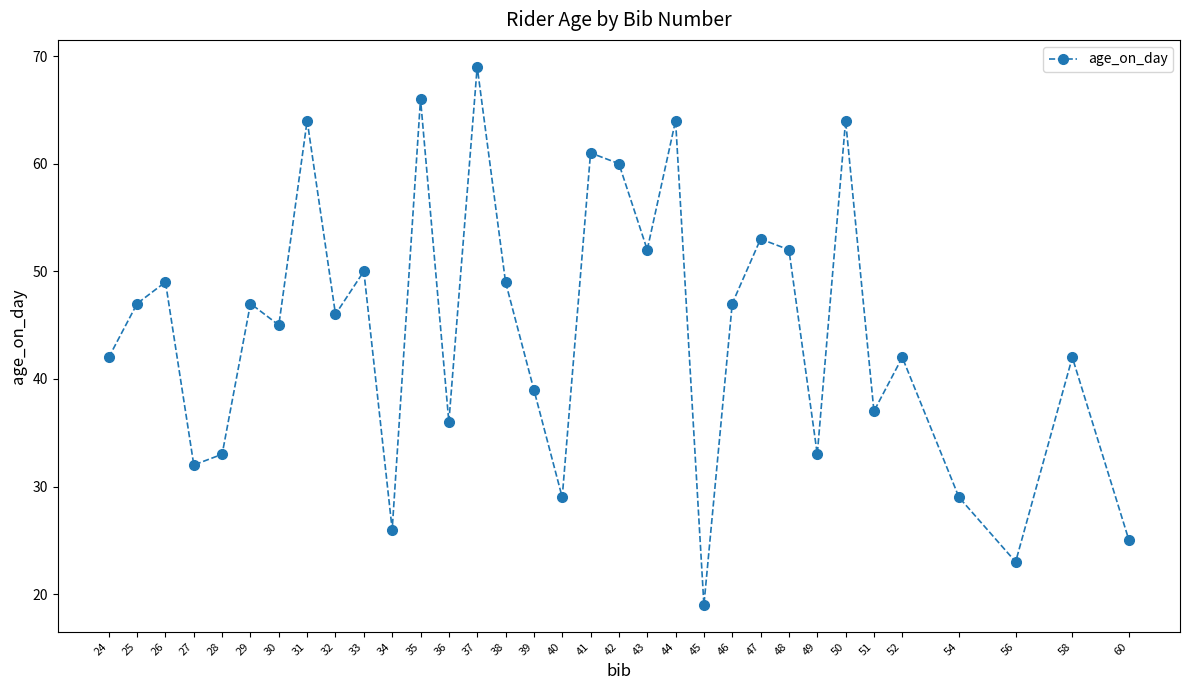

Where is the first local maximum?

26